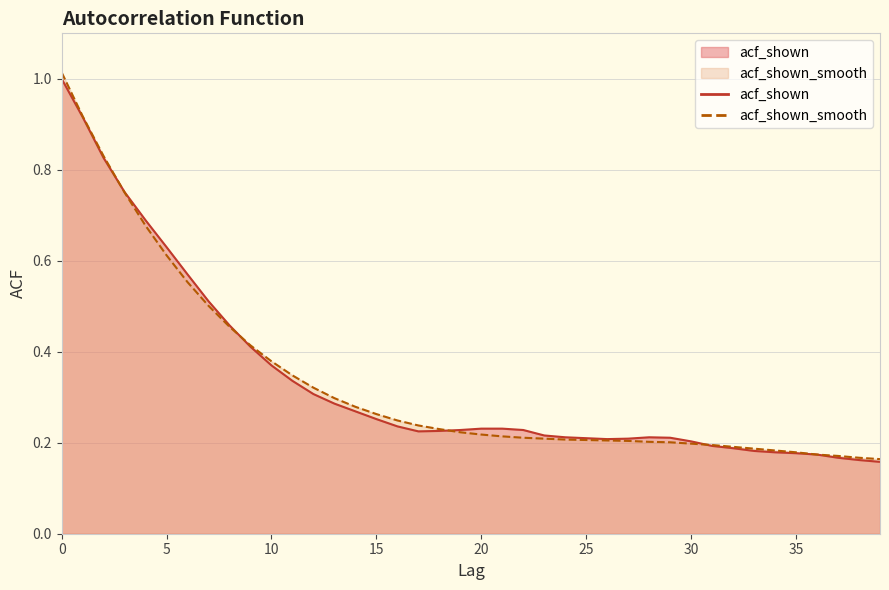

What is the total value across all series at 39?

0.3